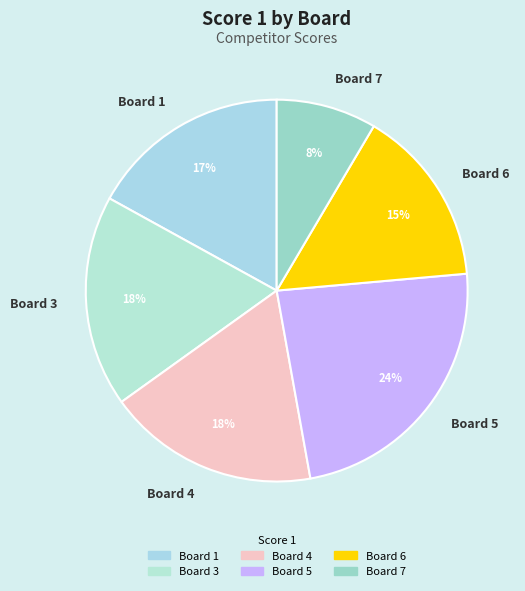

True or false: Board 3 accounts for 18% of the total.

True